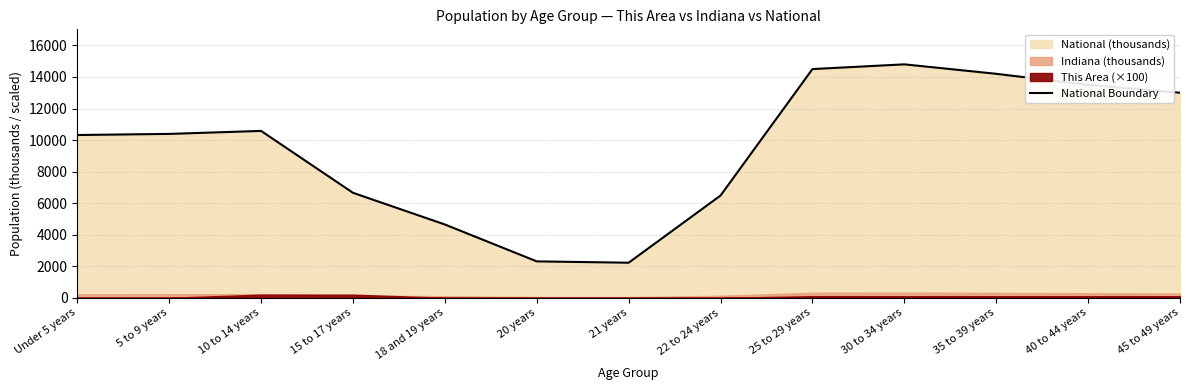

Reading left to right, extract all data points from this chart.

10319.4	10389.6	10579.9	6656.2	4647.5	2308.3	2223.2	6482.7	14500.0	14800.0	14200.0	13500.0	13000.0